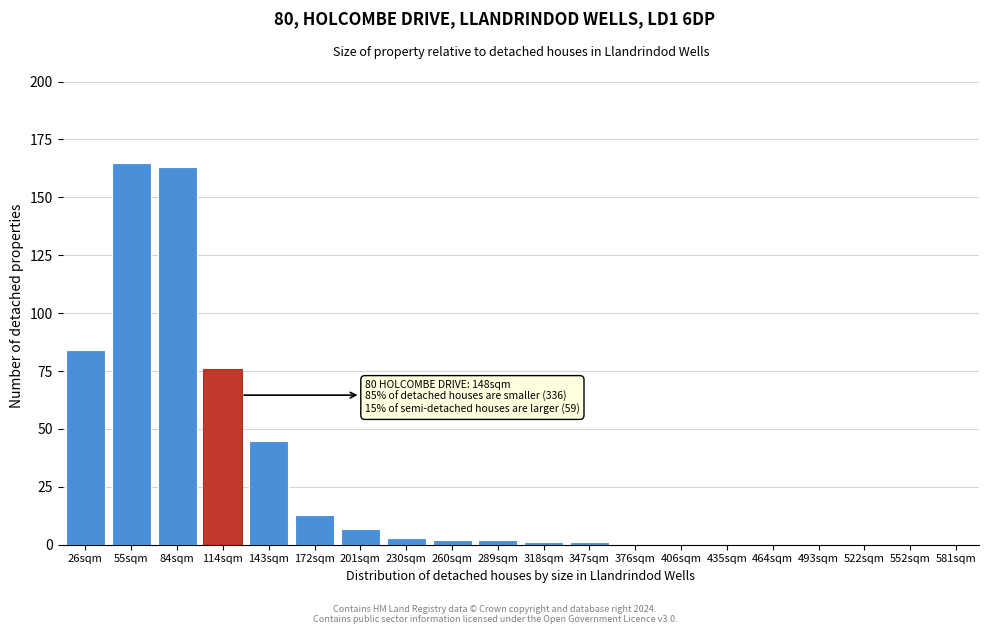

Reading right to left, list all the values displayed in this chart.

581sqm=0	552sqm=0	522sqm=0	493sqm=0	464sqm=0	435sqm=0	406sqm=0	376sqm=0	347sqm=1	318sqm=1	289sqm=2	260sqm=2	230sqm=3	201sqm=7	172sqm=13	143sqm=45	114sqm=76	84sqm=163	55sqm=165	26sqm=84